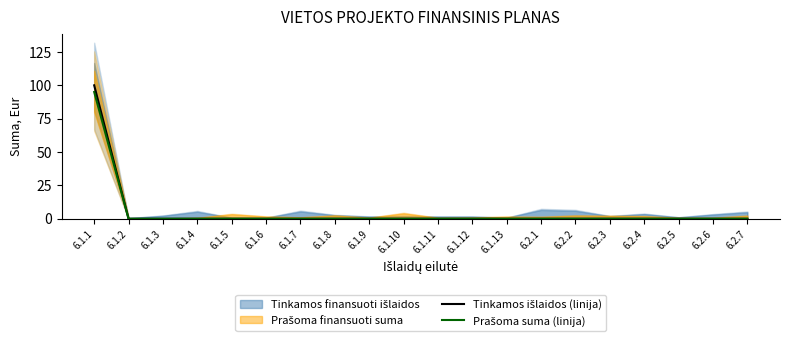

True or false: Prašoma suma (linija) and Tinkamos išlaidos (linija) intersect in this chart.

False